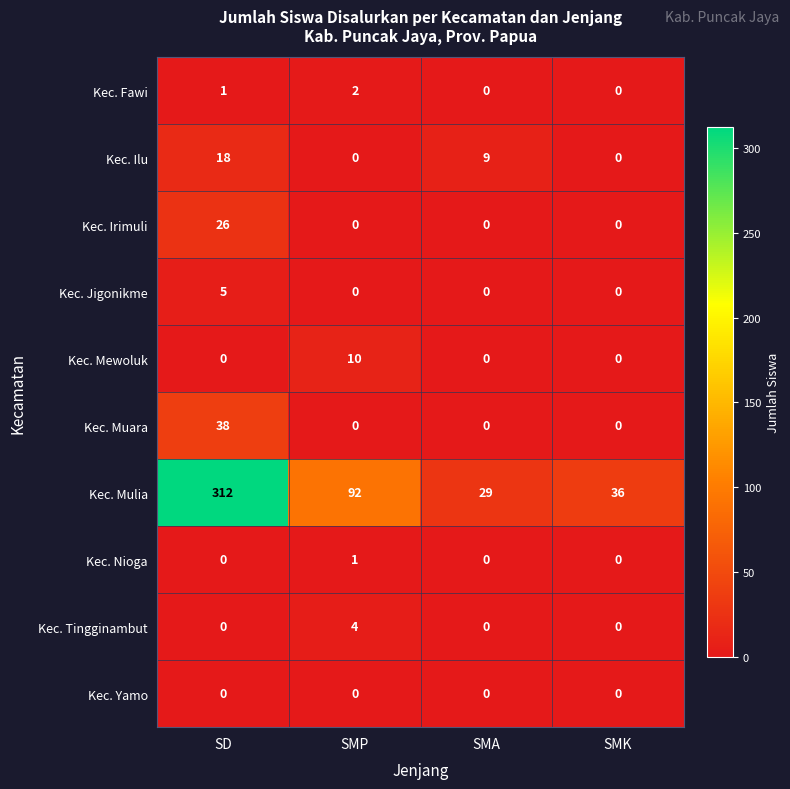

How many data points in Kec. Mulia are less than 92?

2